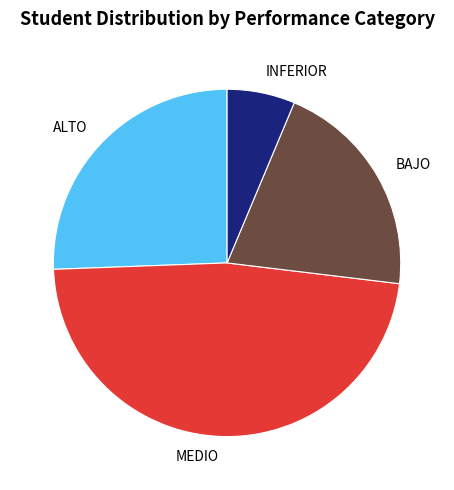

What is the largest slice in the pie chart?

MEDIO